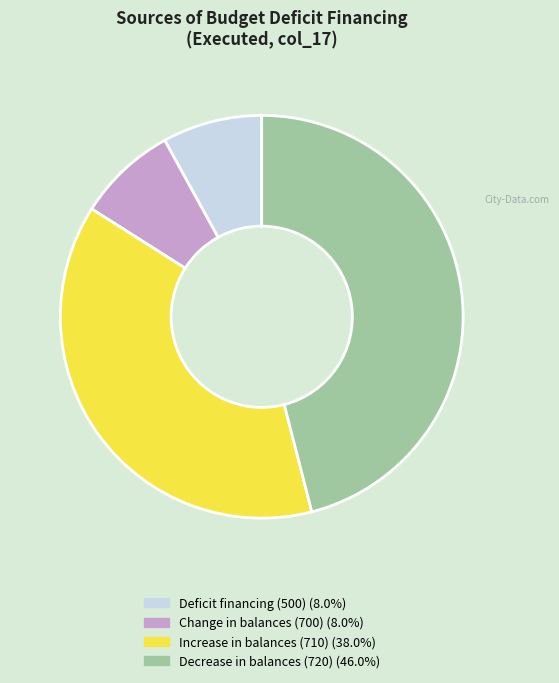

Is there any slice that represents more than half of the pie?

No